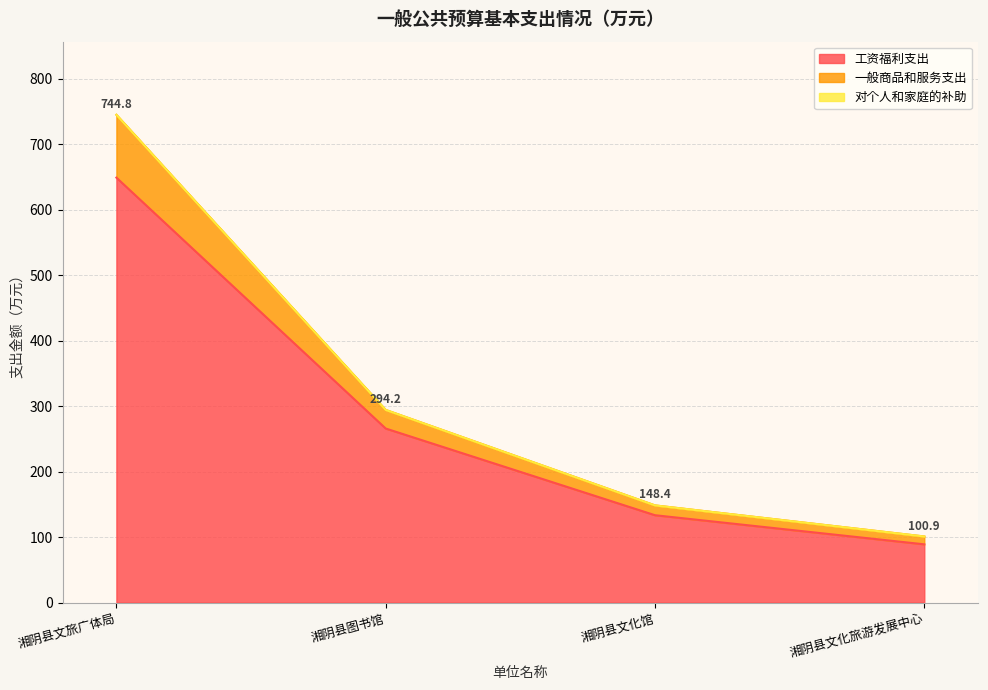

At which label is 工资福利支出 closest to 368?

湘阴县图书馆